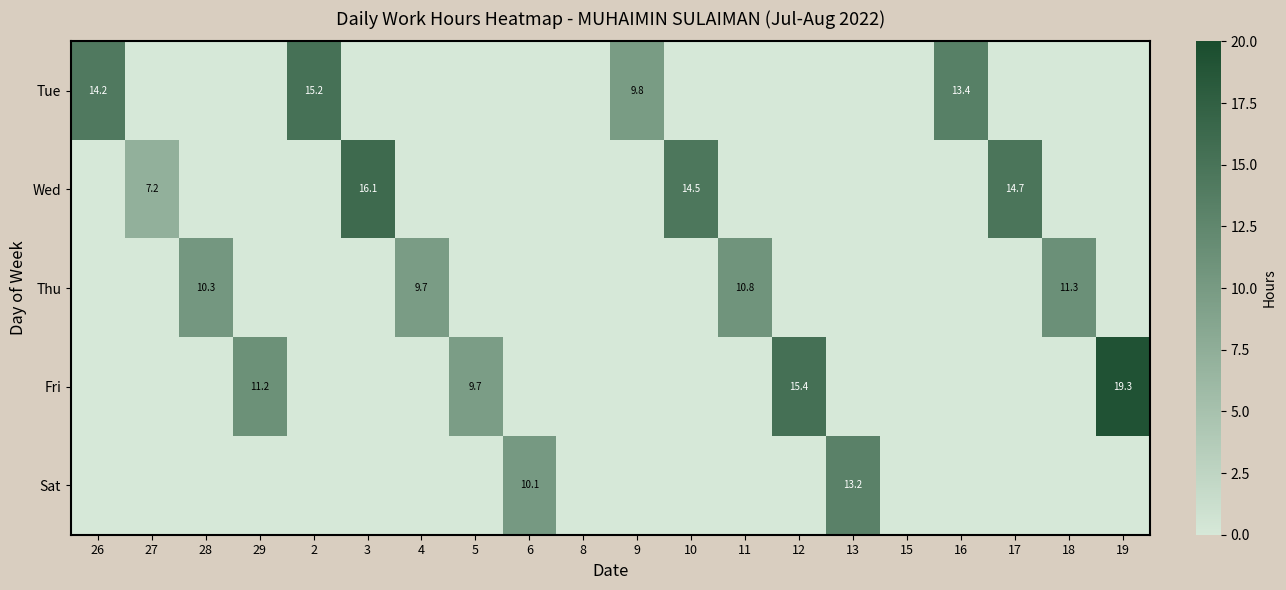

What is the sum of the Fri values at 19 and 5?

29.0